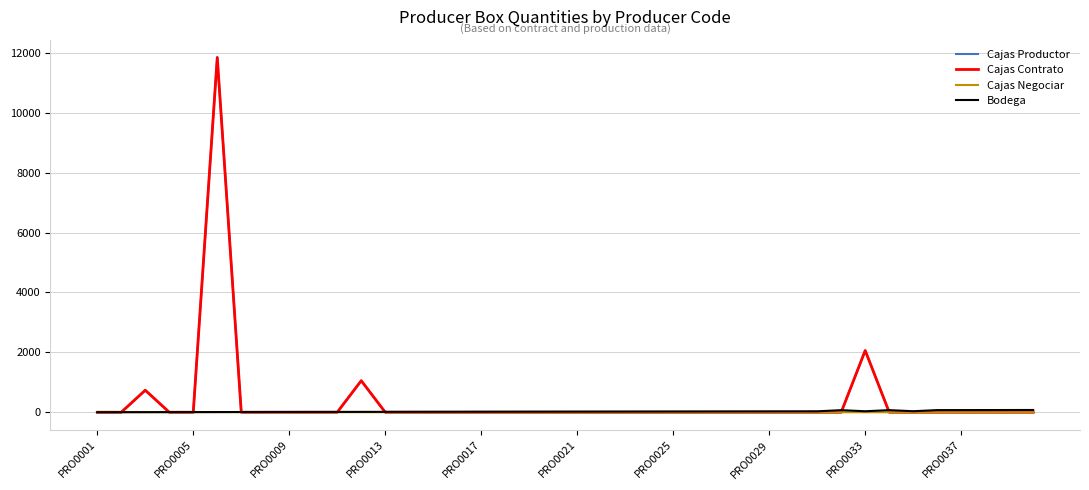

Which series has the largest range (max minus min)?

Cajas Productor